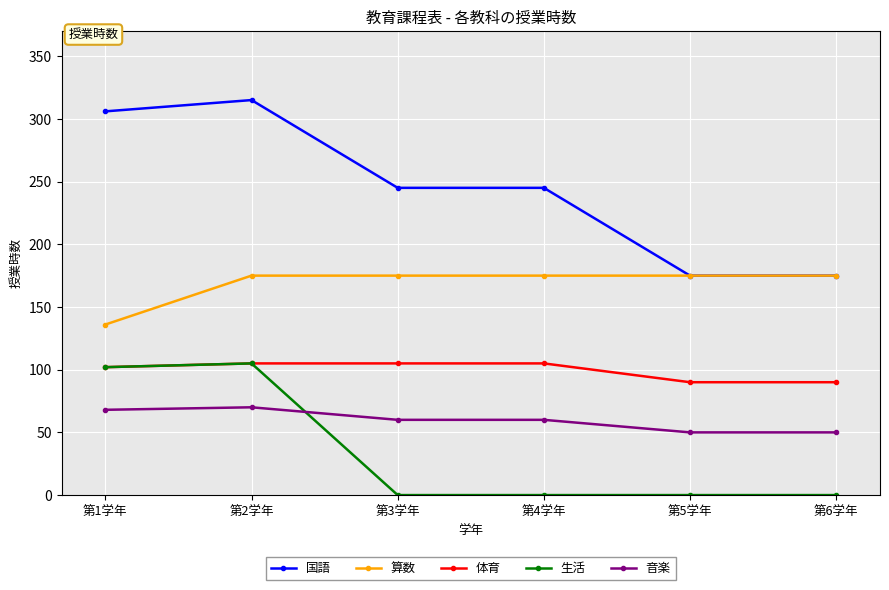

What is the label of the 6th point from the left?

第6学年